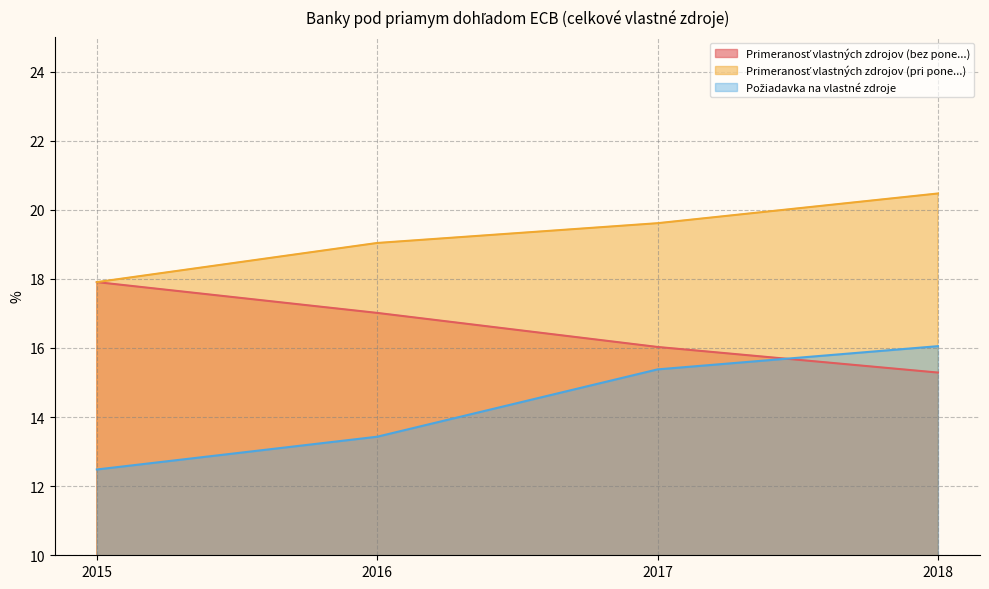

What is the sum of all Požiadavka na vlastné zdroje values?

57.3